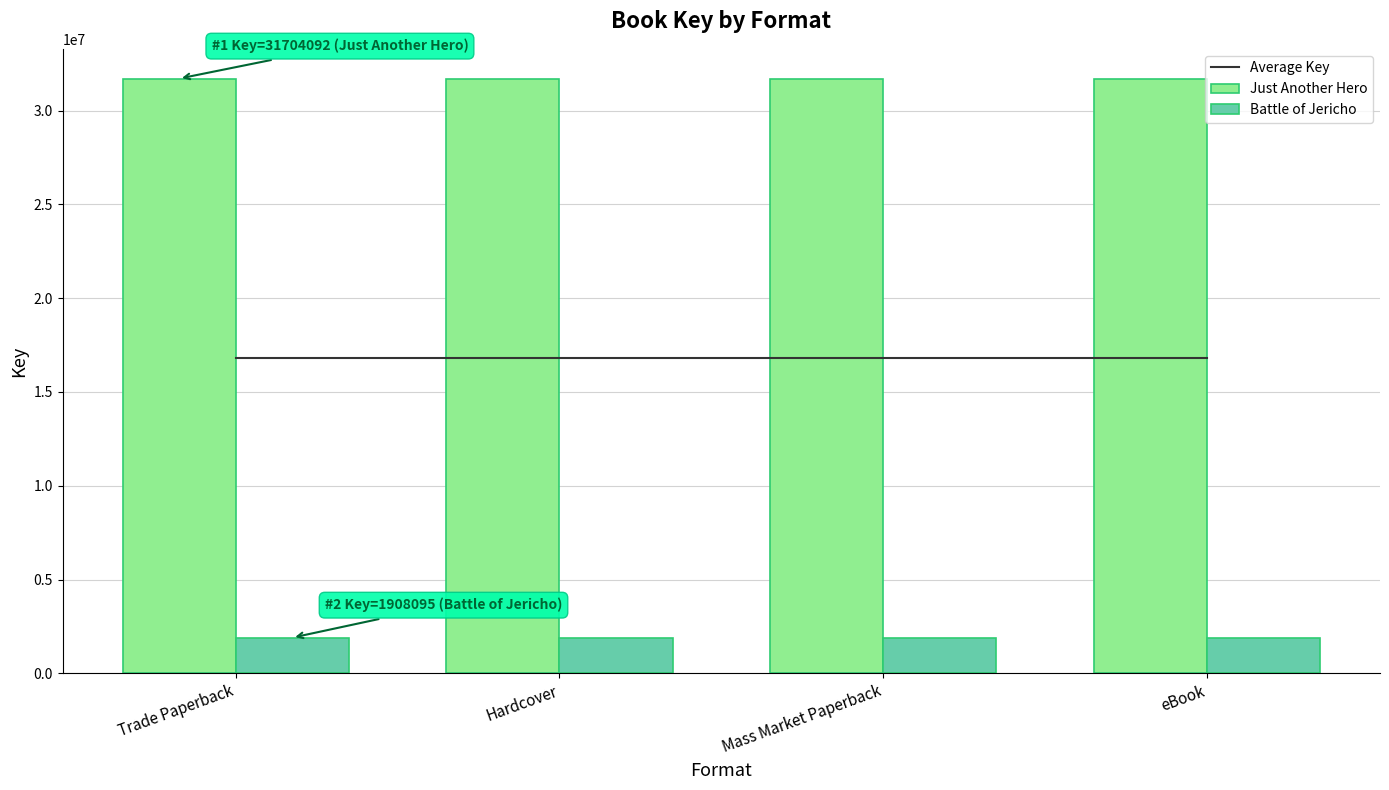

The Average Key series shows 29868775.7 at Trade Paperback. True or false?

False